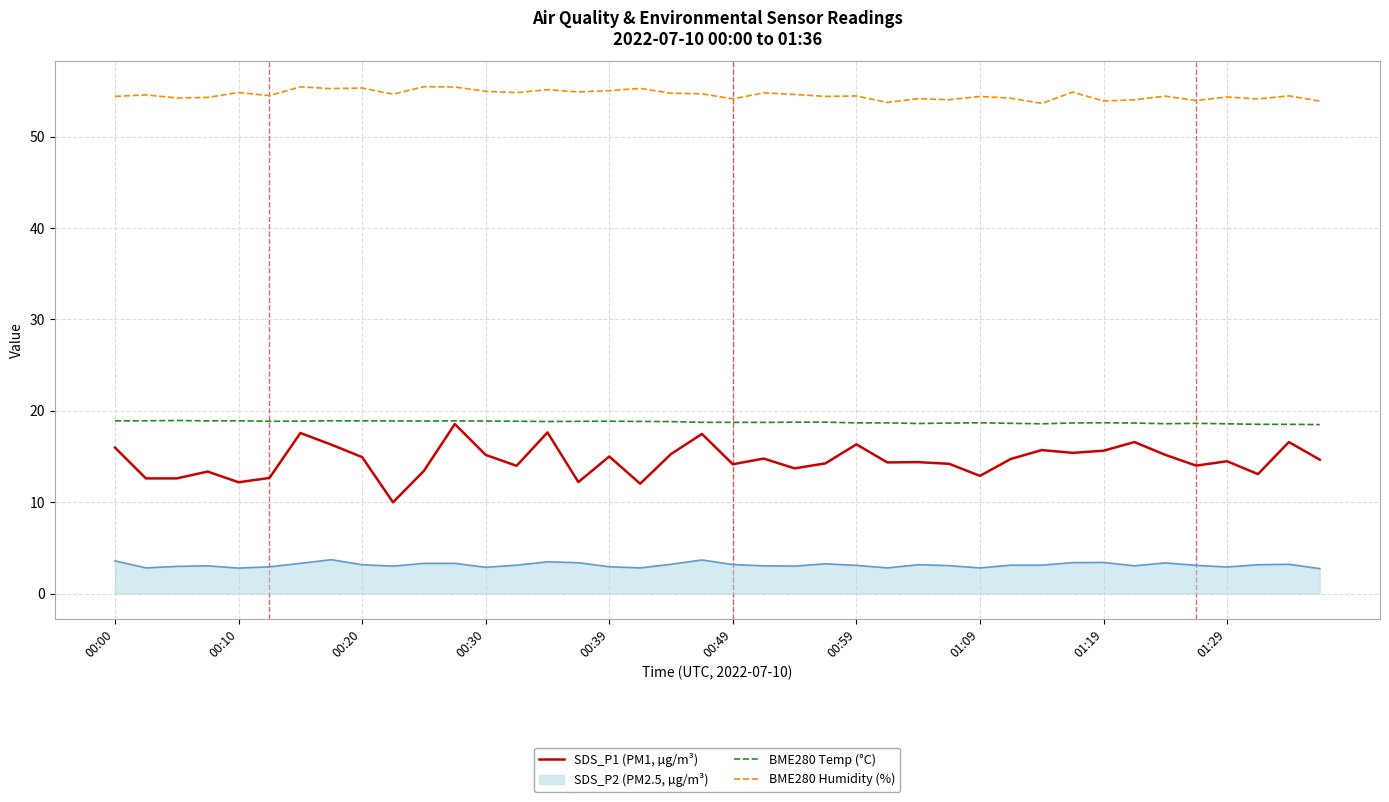

True or false: BME280 Humidity (%) and SDS_P2 (PM2.5, µg/m³) cross at least once.

False